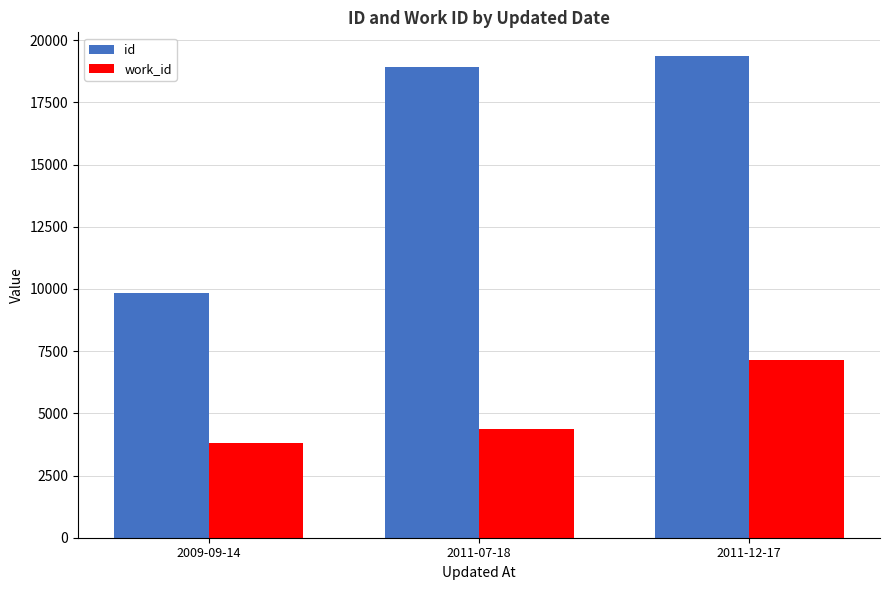

What is the approximate value of id at 2011-12-17?

19349